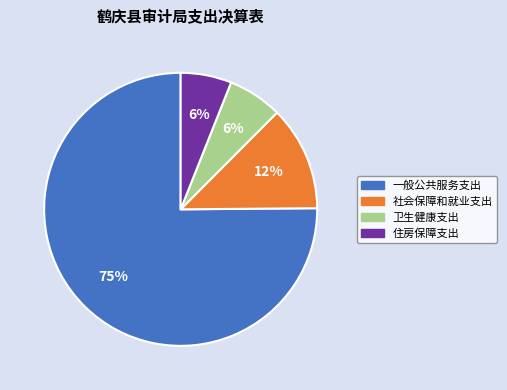

Is there any slice that represents more than half of the pie?

Yes